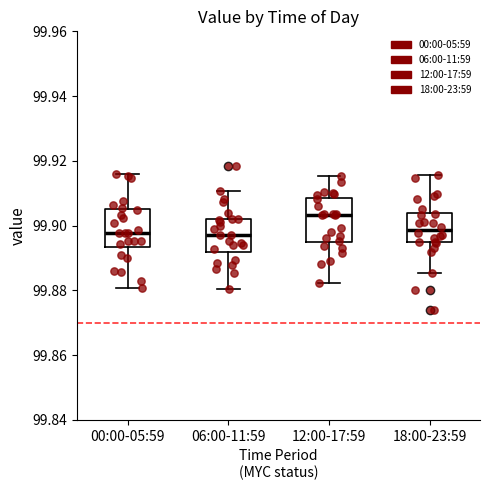

Reading left to right, transcribe this box plot: for each box, give where its median line is, the range the box spans, and where its two whiskers end, as read against the y-axis. The values are not printed on the chart, so give them approximately, as read against the axis.

00:00-05:59: median 99.898, box 99.894 to 99.906, whiskers 99.880 to 99.916
06:00-11:59: median 99.898, box 99.892 to 99.902, whiskers 99.880 to 99.910
12:00-17:59: median 99.904, box 99.894 to 99.908, whiskers 99.882 to 99.916
18:00-23:59: median 99.898, box 99.894 to 99.904, whiskers 99.886 to 99.916